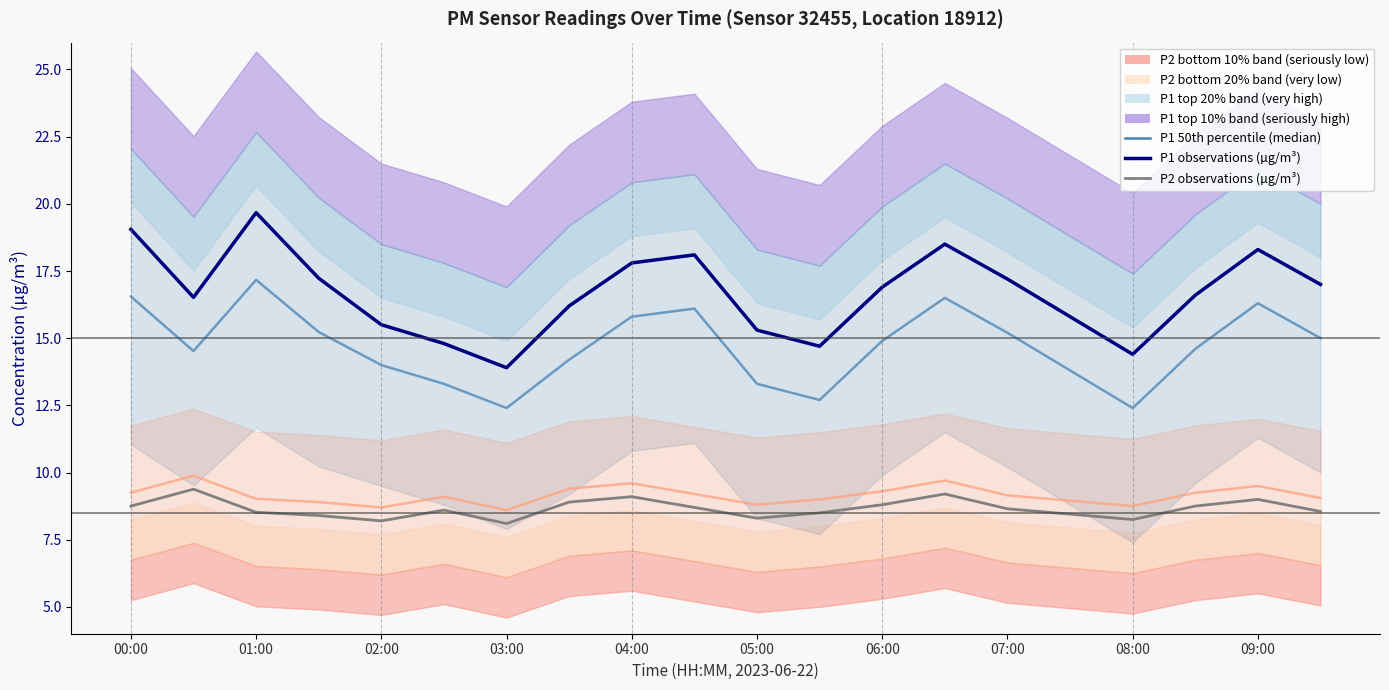

At which label does P1 observations first exceed 16?

00:00